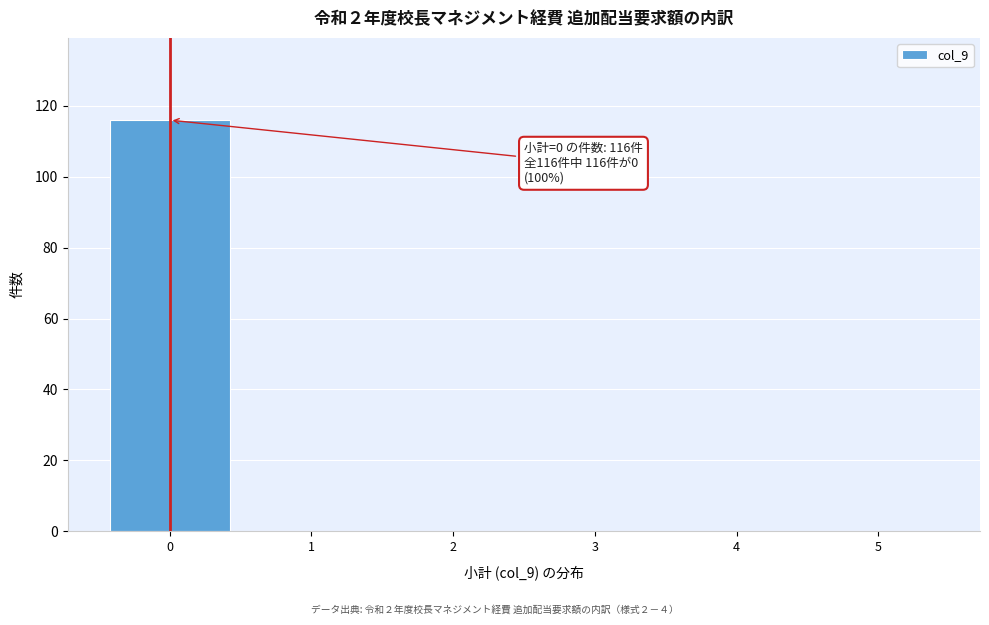

Which range on the x-axis has the tallest bar?

-0.5 to 0.5